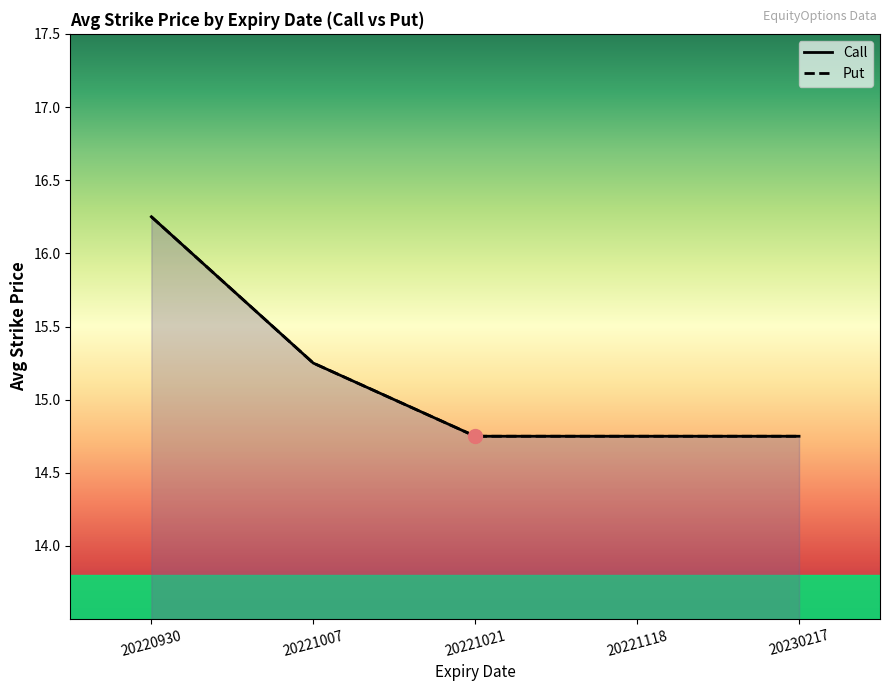

Which series has the largest range (max minus min)?

Call